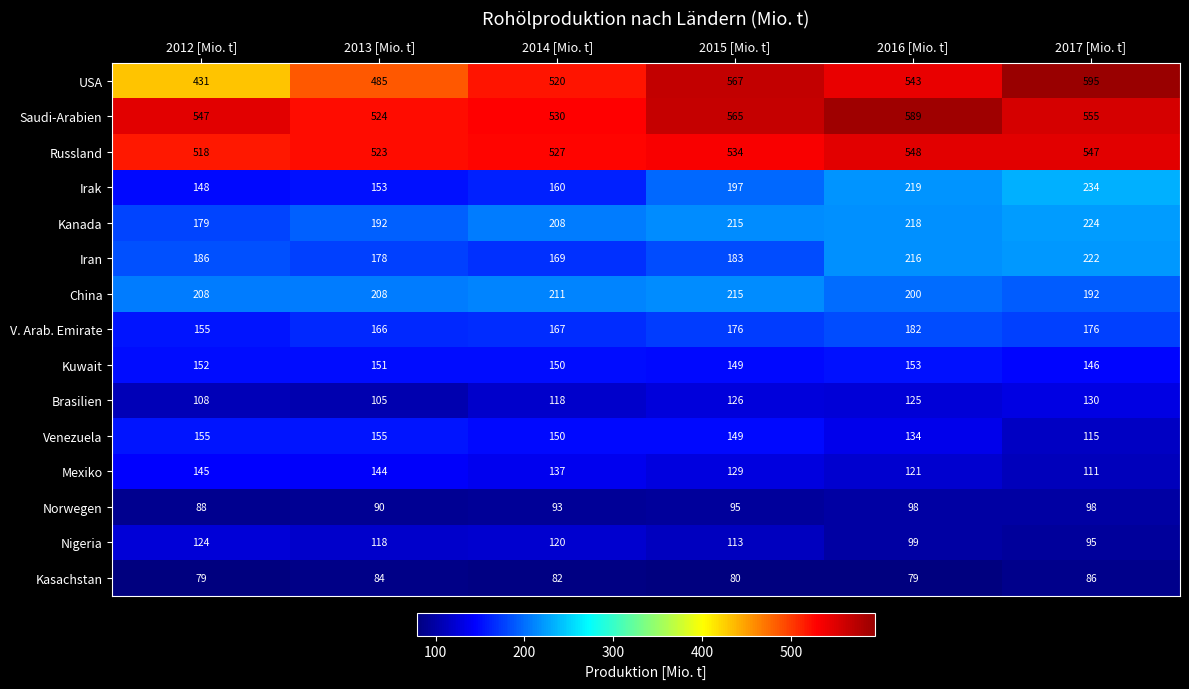

The value of V. Arab. Emirate at 2017 [Mio. t] is 120. True or false?

False